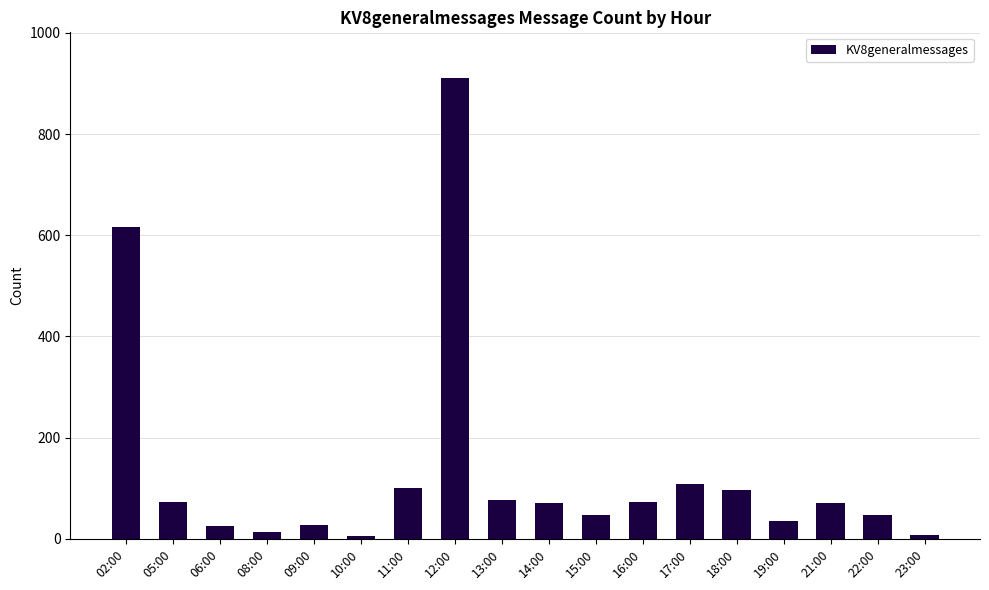

The chart shows a value of 492 at 12:00. True or false?

False